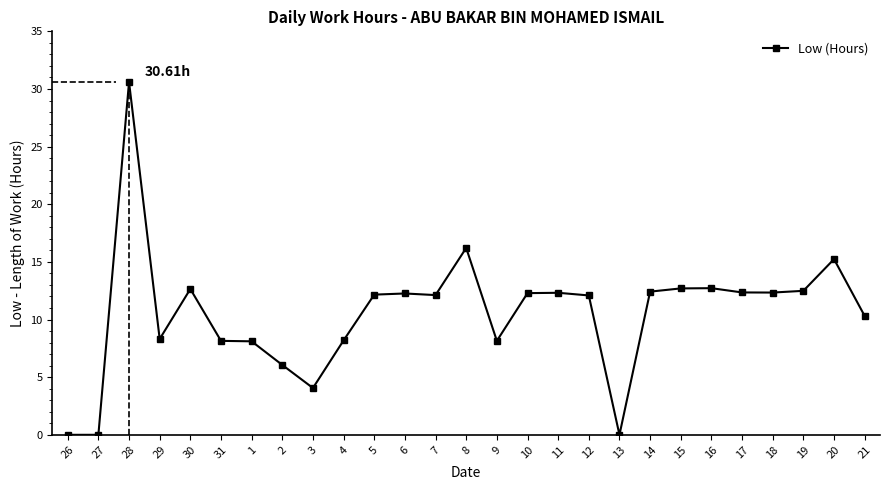

What is the change in value from 26 to 11?

+12.3